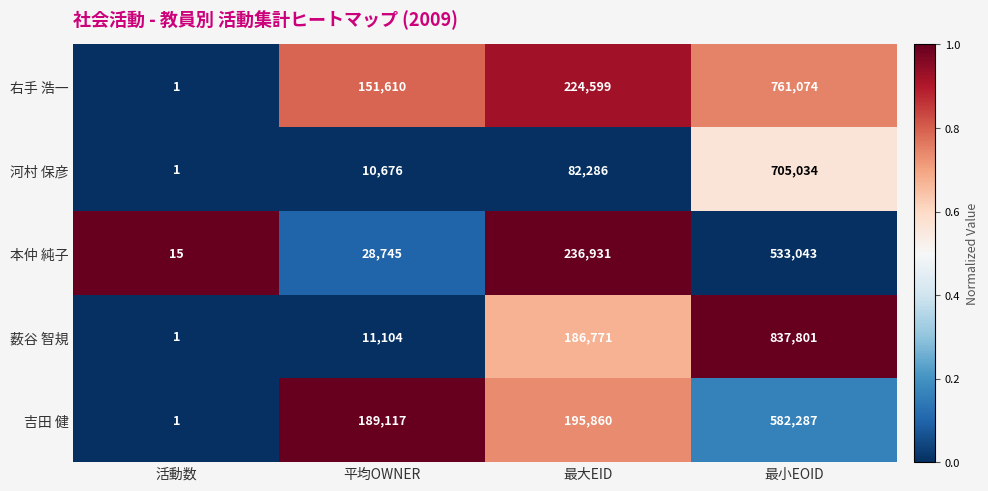

What is the average value of the 河村 保彦 series?

199499